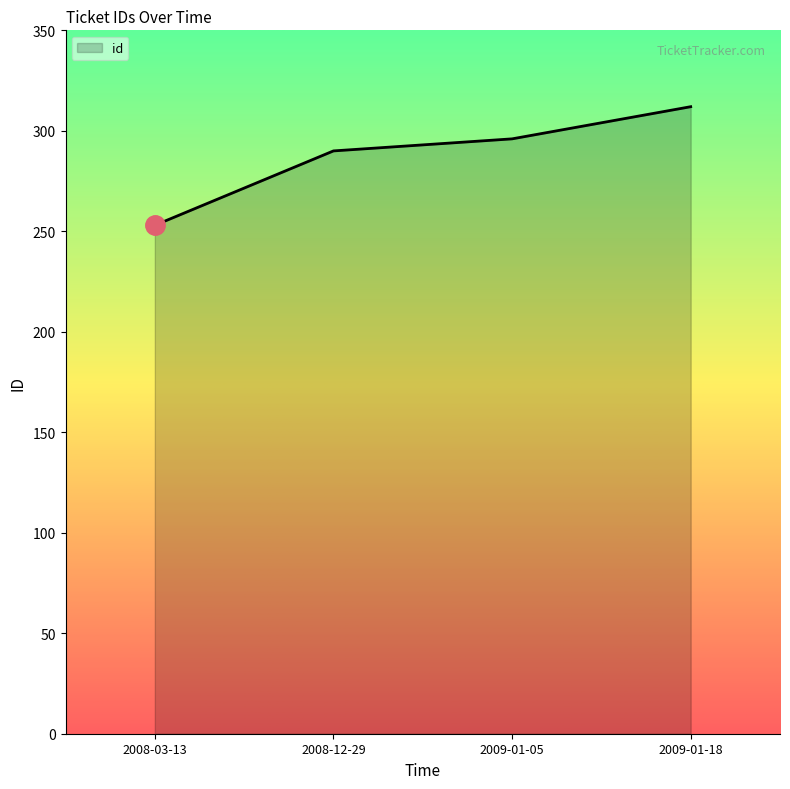

Which has a higher value, 2009-01-05 or 2008-12-29?

2009-01-05